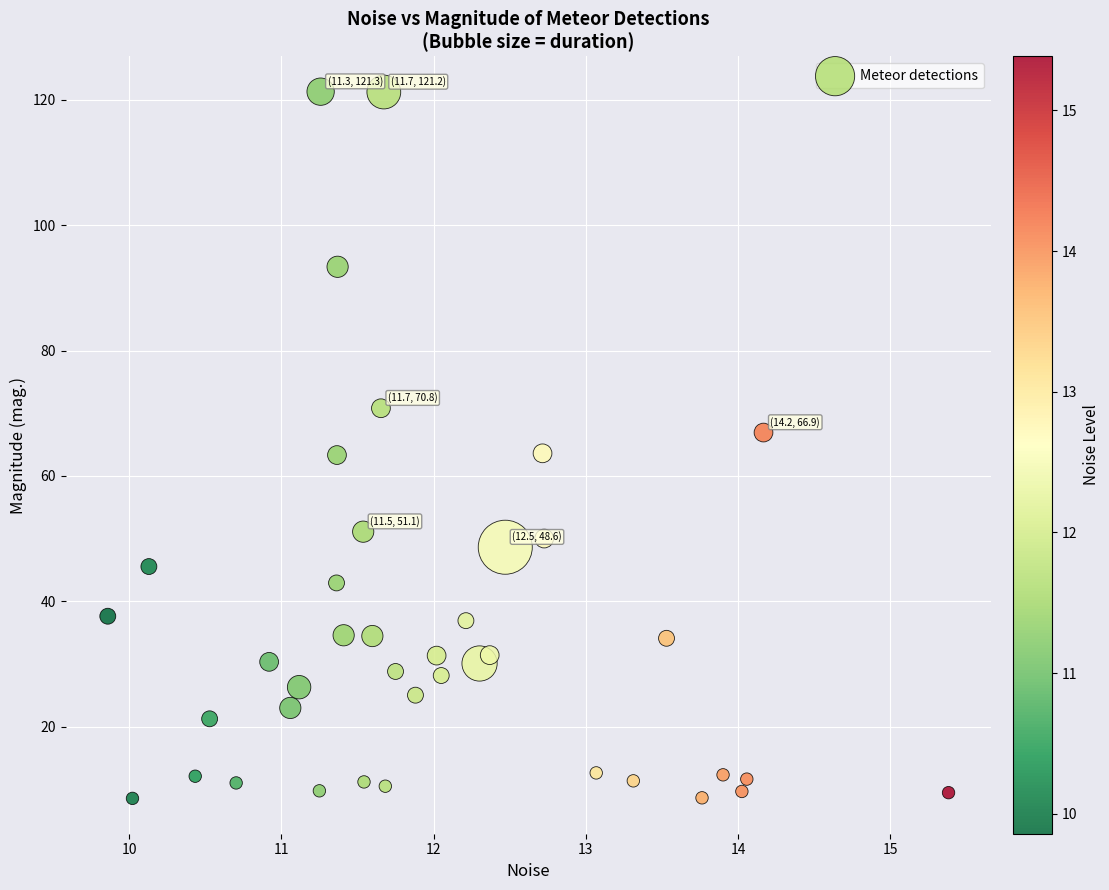

What is the range of Y values (max minus min)?

112.7